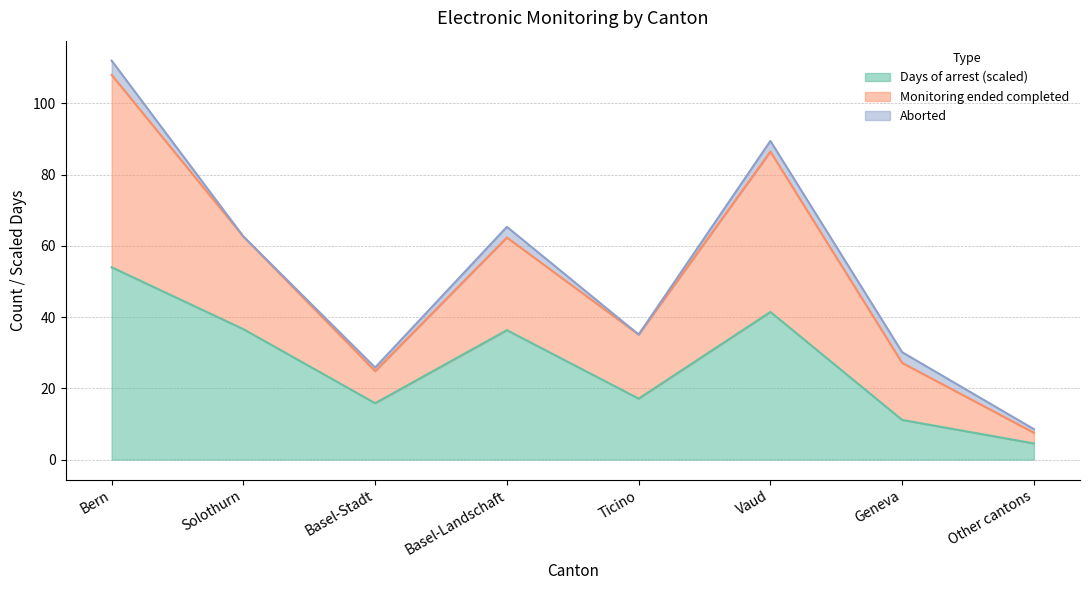

At which label does Monitoring ended completed reach its peak?

Bern